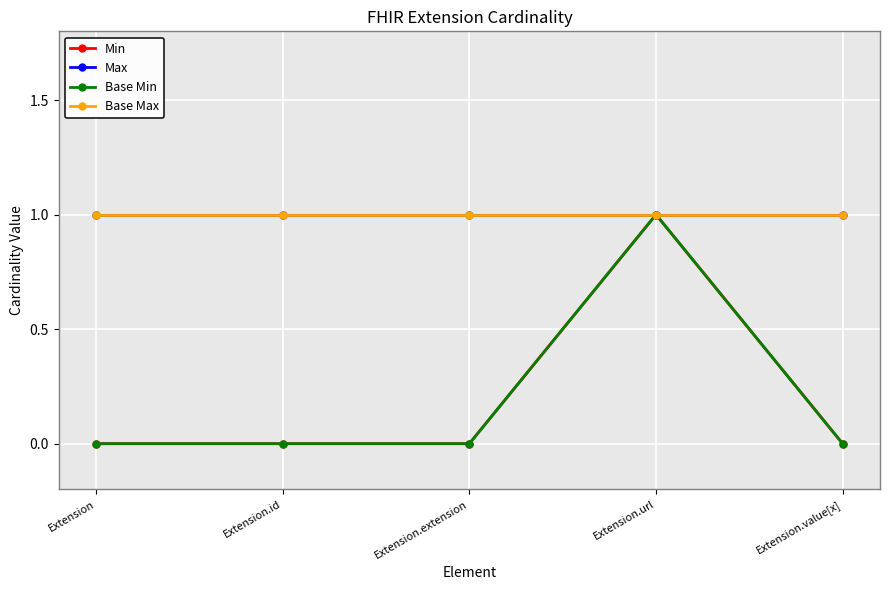

Is this an area chart (filled region under the line)?

No